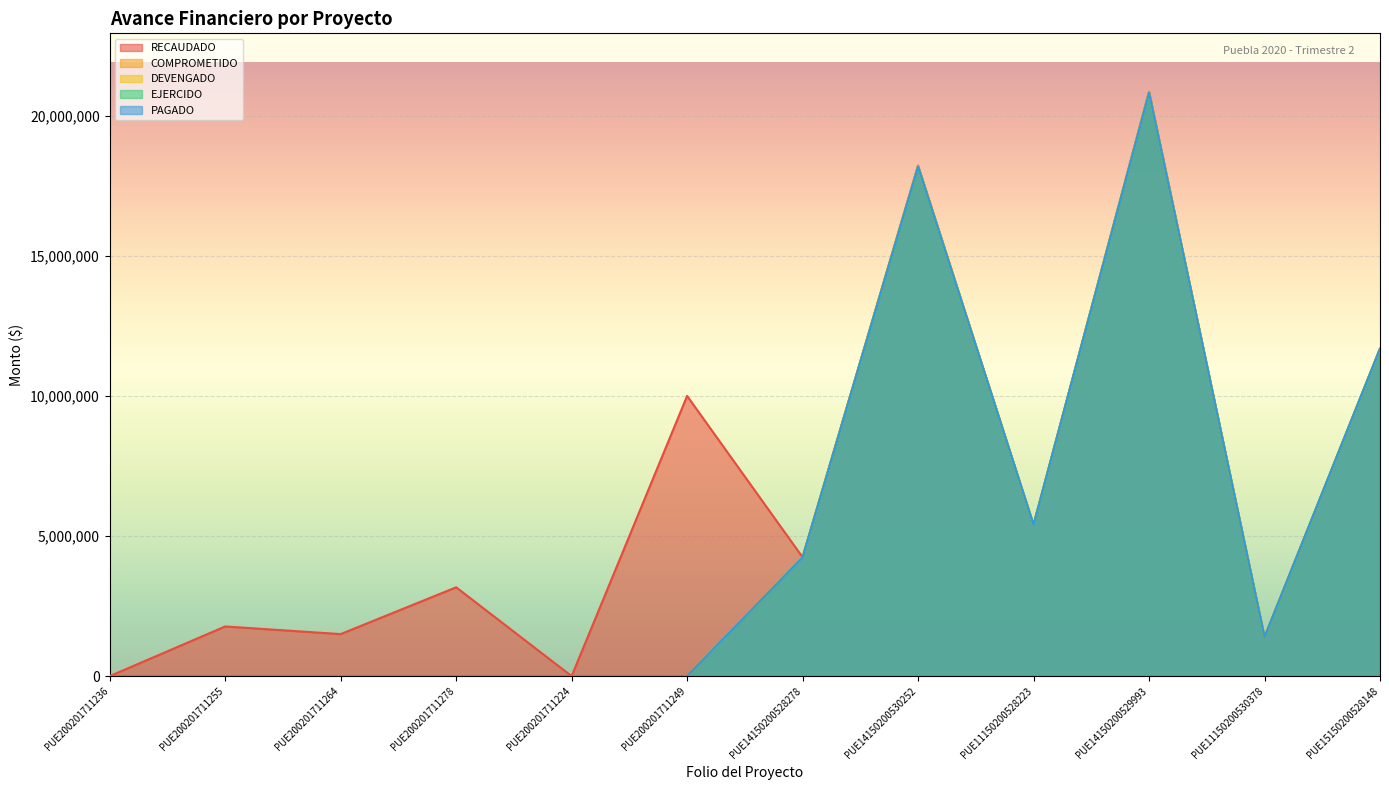

Which series has the widest spread of values?

RECAUDADO